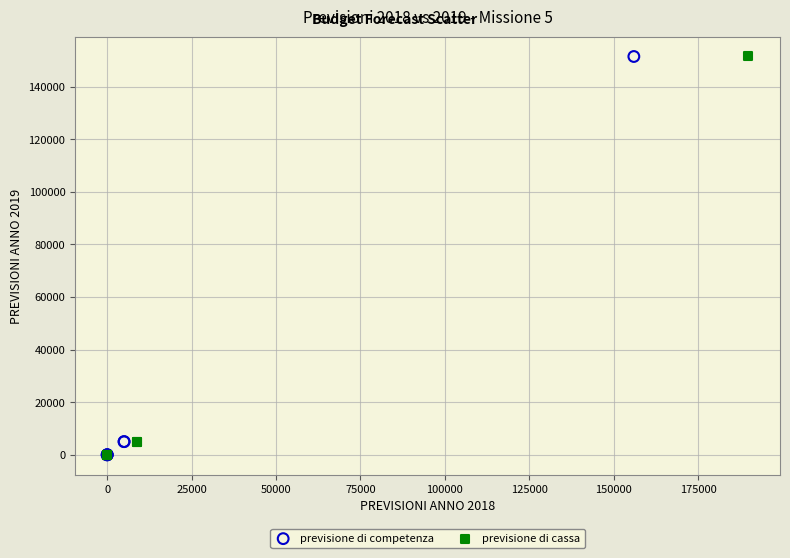

What are all the series names shown in the legend?

previsione di competenza, previsione di cassa